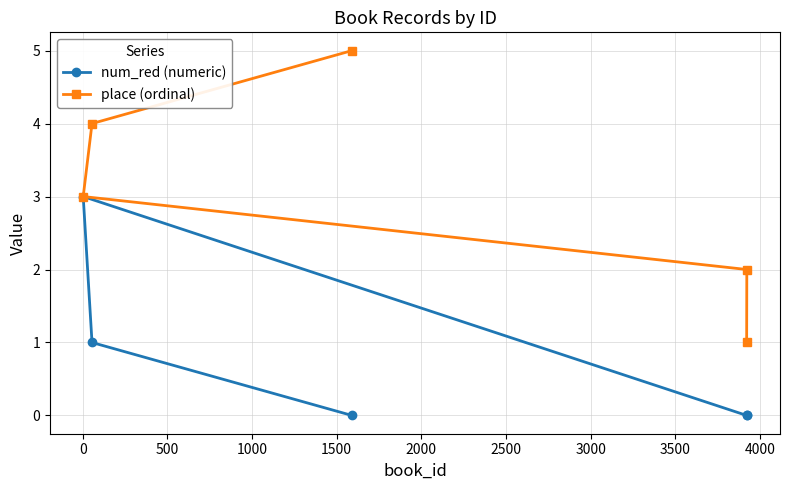

True or false: place (ordinal) and num_red (numeric) intersect in this chart.

False